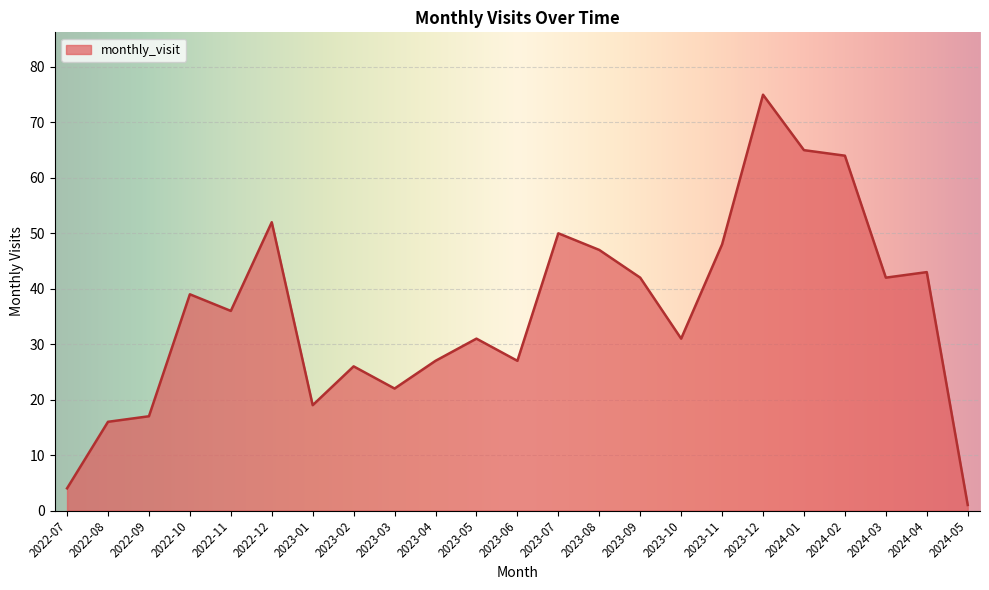

Which has a higher value, 2023-08 or 2023-05?

2023-08